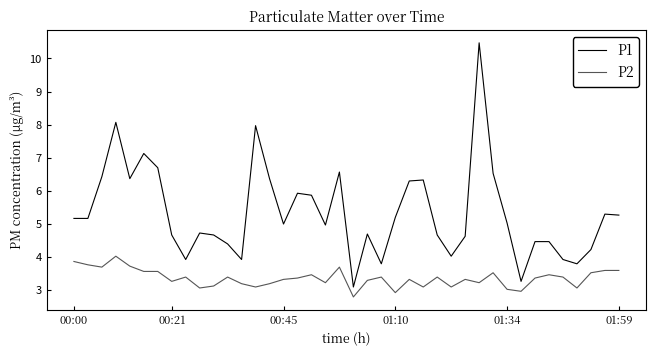

Which series has the largest total across all categories?

P1